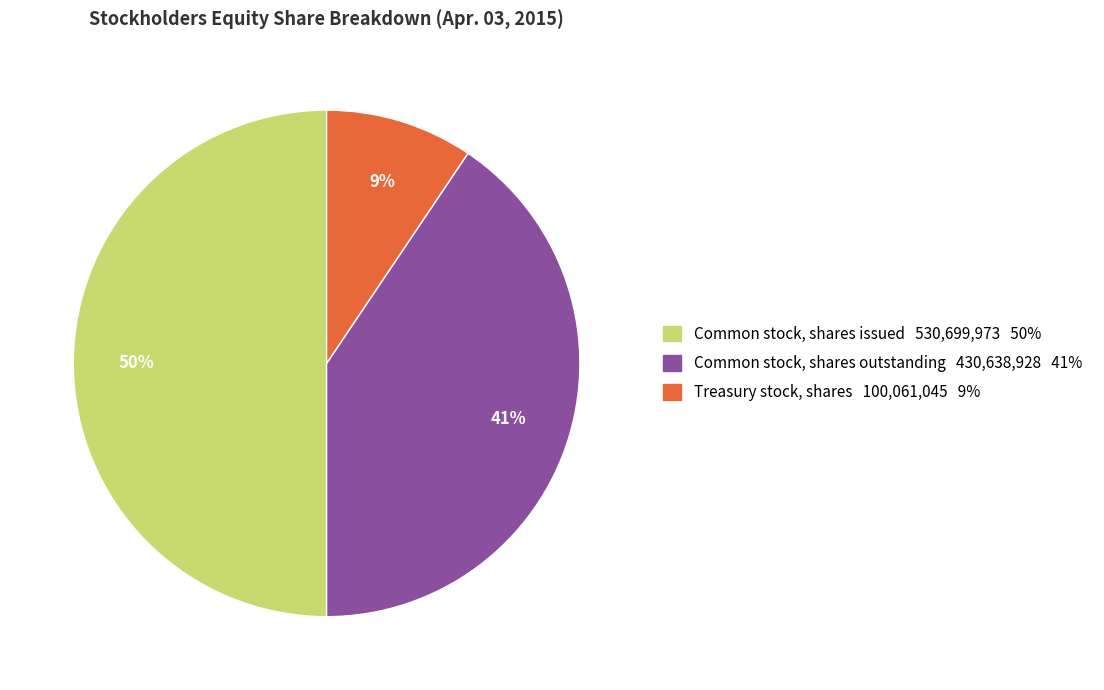

Which has a higher value, Treasury stock, shares or Common stock, shares outstanding?

Common stock, shares outstanding